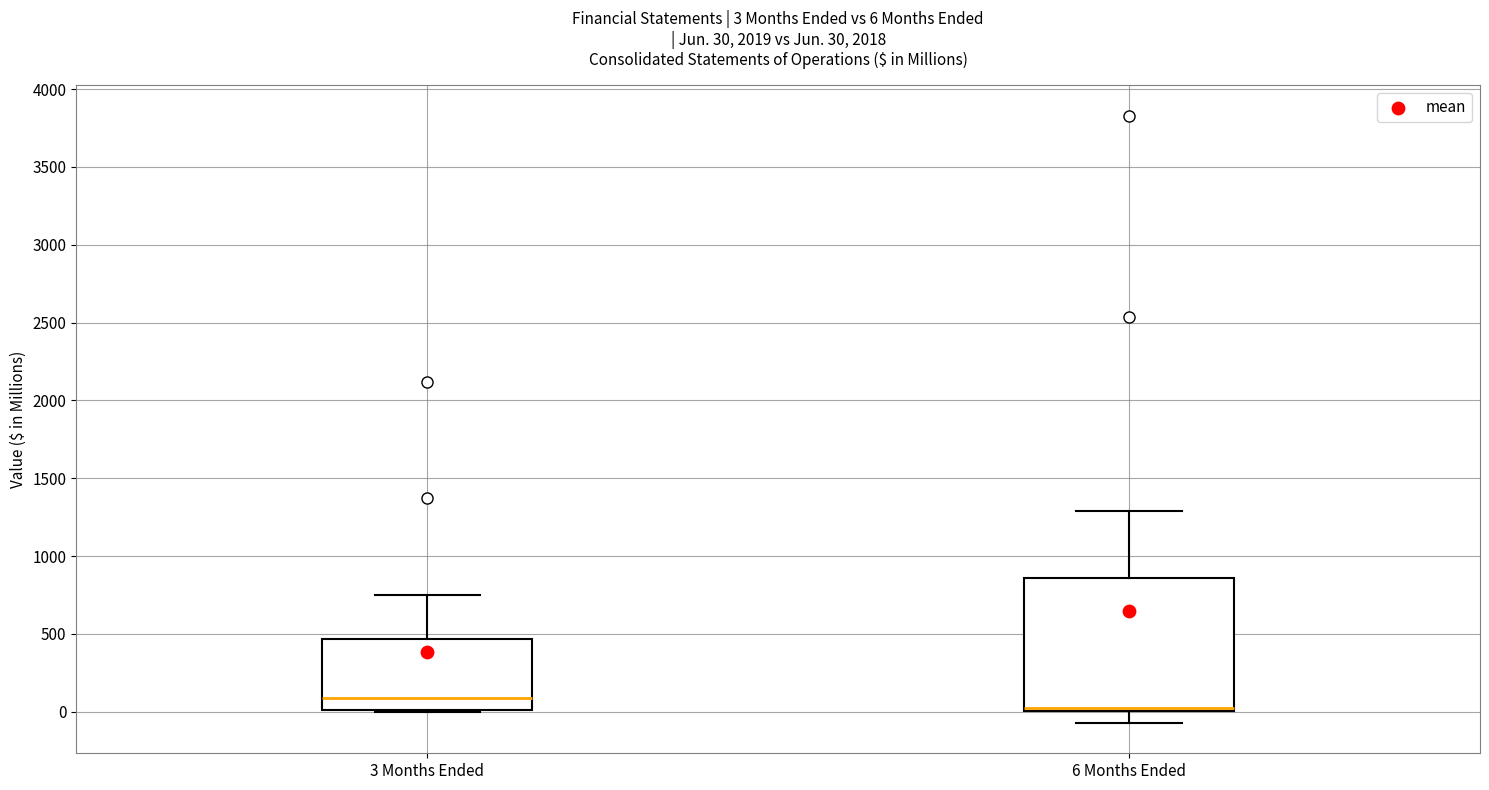

Comparing the boxes themselves (not the whiskers), which one is the tallest?

6 Months Ended